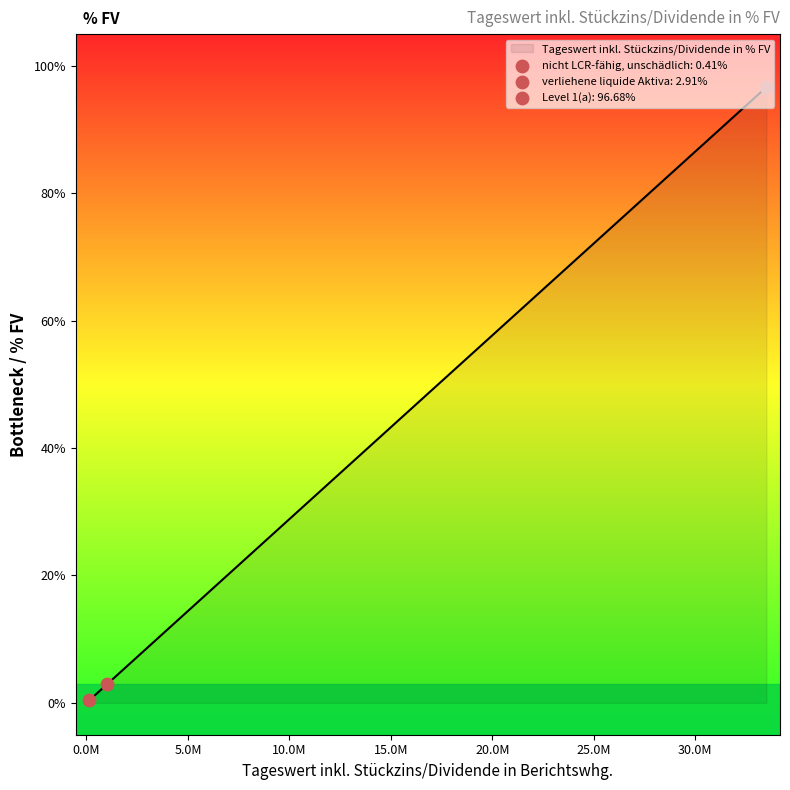

Between nicht LCR-fähig, unschädlich and Level 1(a), which is larger?

Level 1(a)